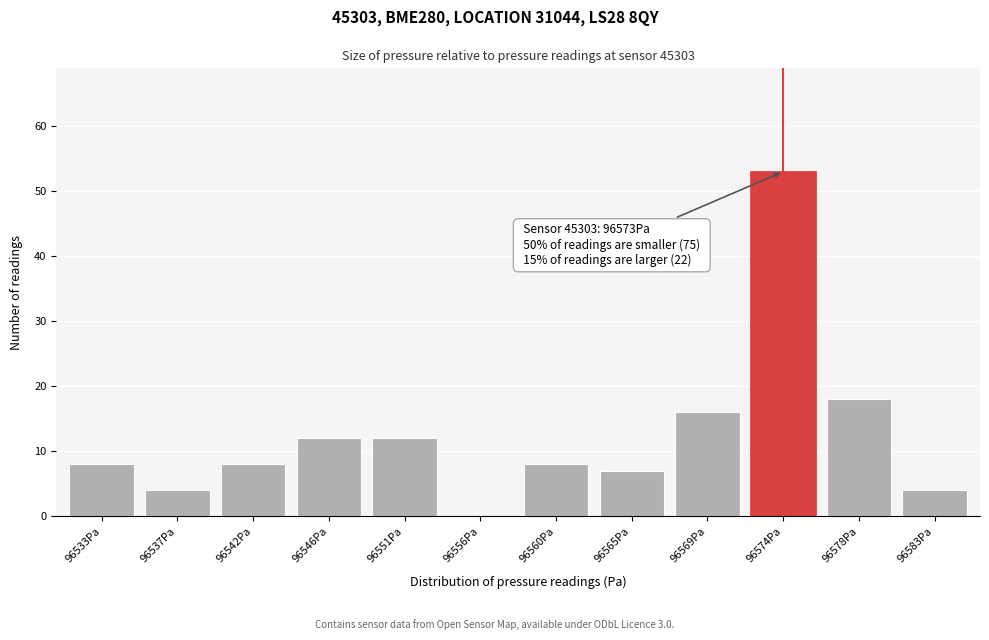

Reading left to right, list all the values displayed in this chart.

96533Pa=8	96537Pa=4	96542Pa=8	96546Pa=12	96551Pa=12	96556Pa=0	96560Pa=8	96565Pa=7	96569Pa=16	96574Pa=53	96578Pa=18	96583Pa=4